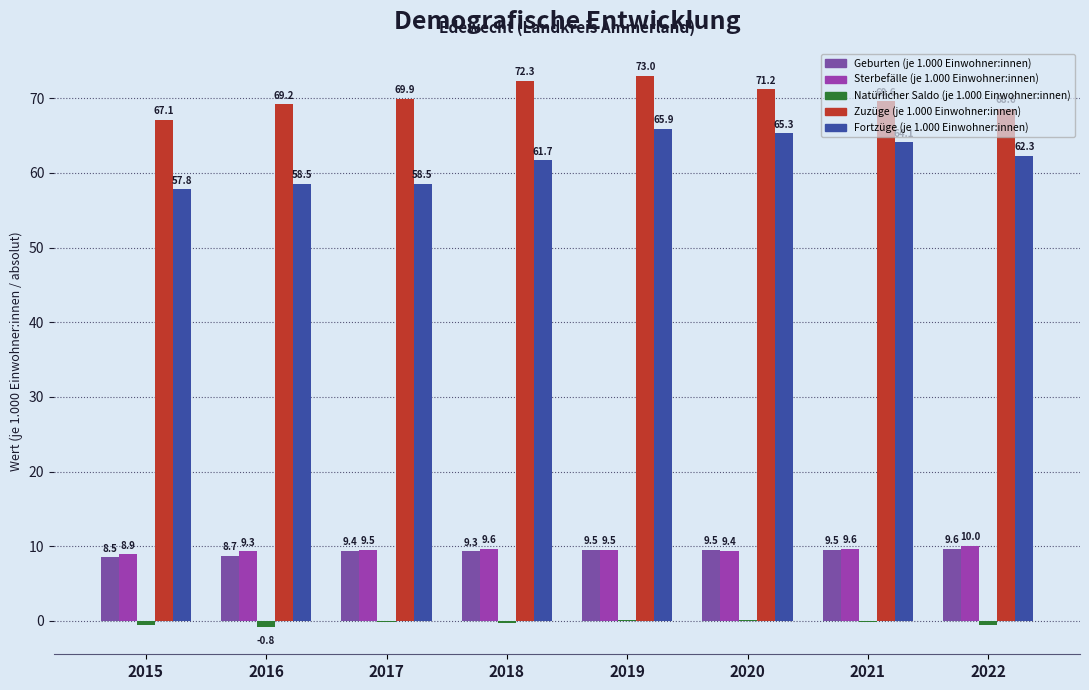

At which category is the sum across all series the highest?

2019